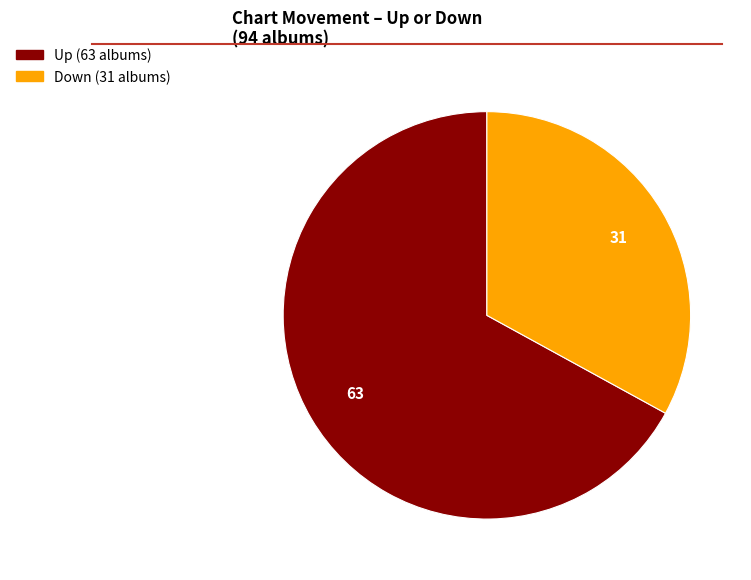

Is there a majority slice in this chart?

Yes